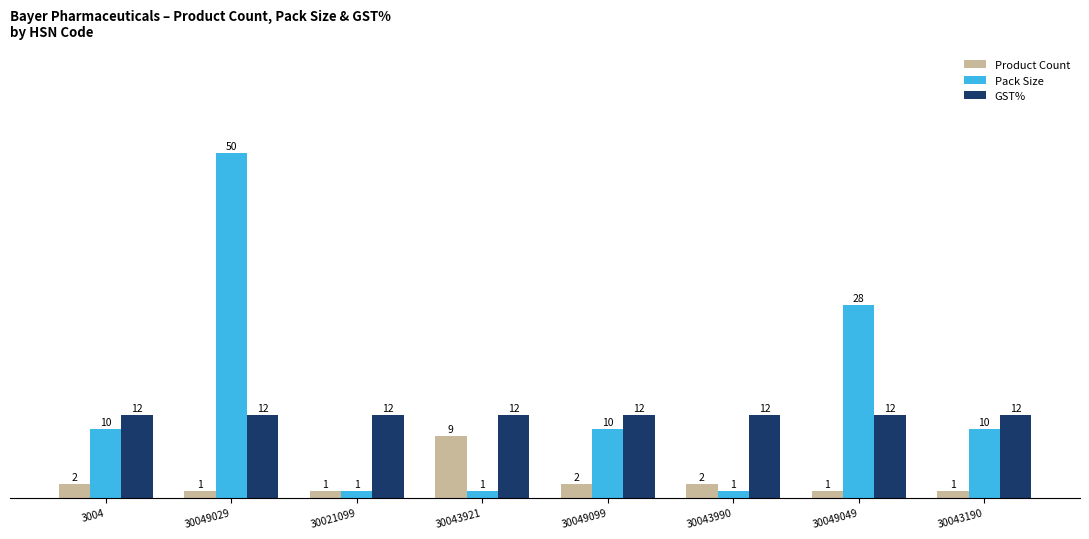

What is the difference between the Pack Size values at 30049099 and 30049049?

18